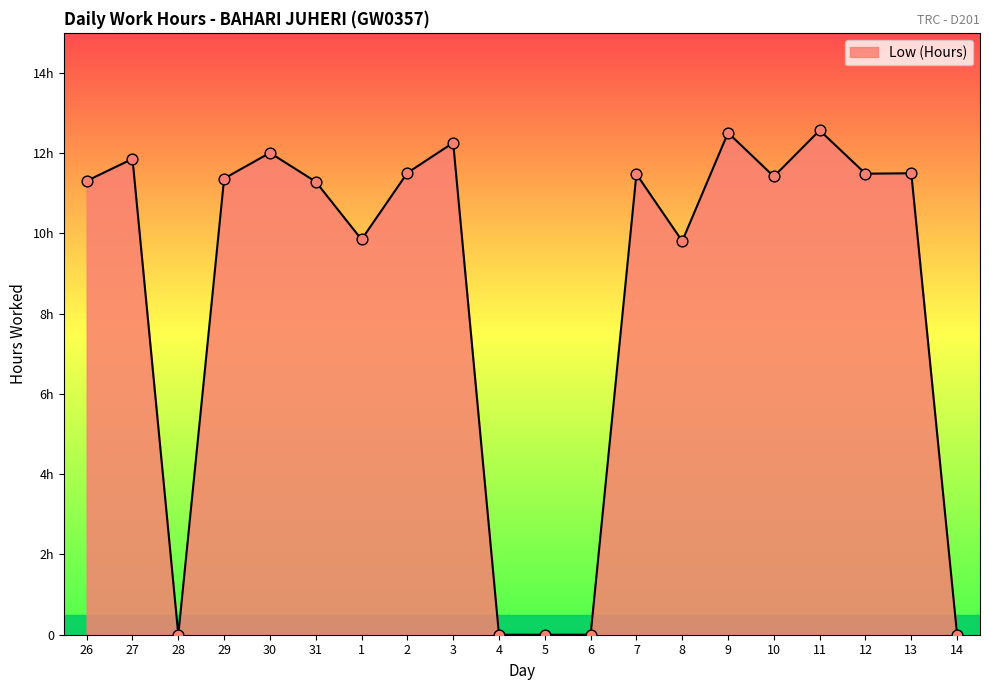

Between 6 and 2, which is larger?

2